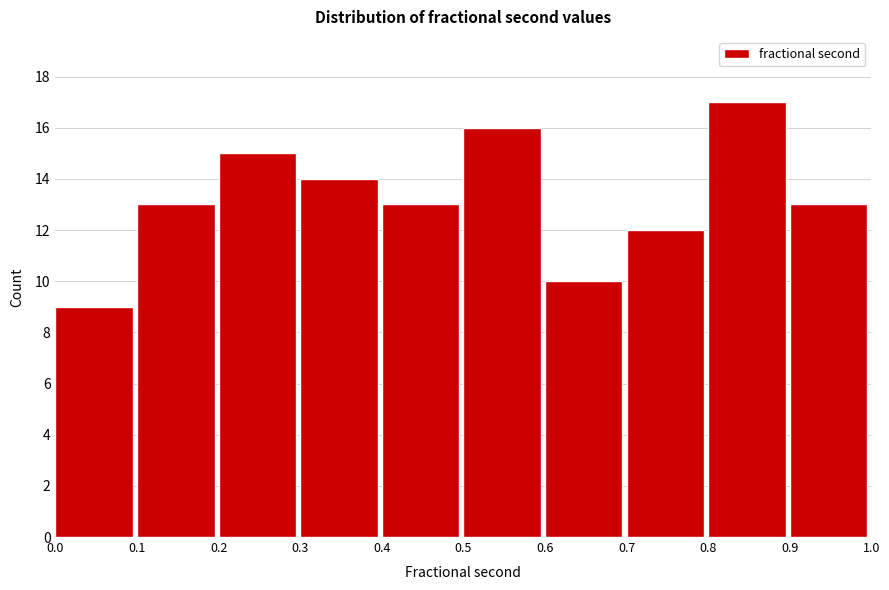

Reading left to right, transcribe this chart: for each bar, give the range it covers on the x-axis and its height. The values are not printed on the chart, so give them approximately, as read against the axis.

0.0 to 0.1: 9
0.1 to 0.2: 13
0.2 to 0.3: 15
0.3 to 0.4: 14
0.4 to 0.5: 13
0.5 to 0.6: 16
0.6 to 0.7: 10
0.7 to 0.8: 12
0.8 to 0.9: 17
0.9 to 1.0: 13